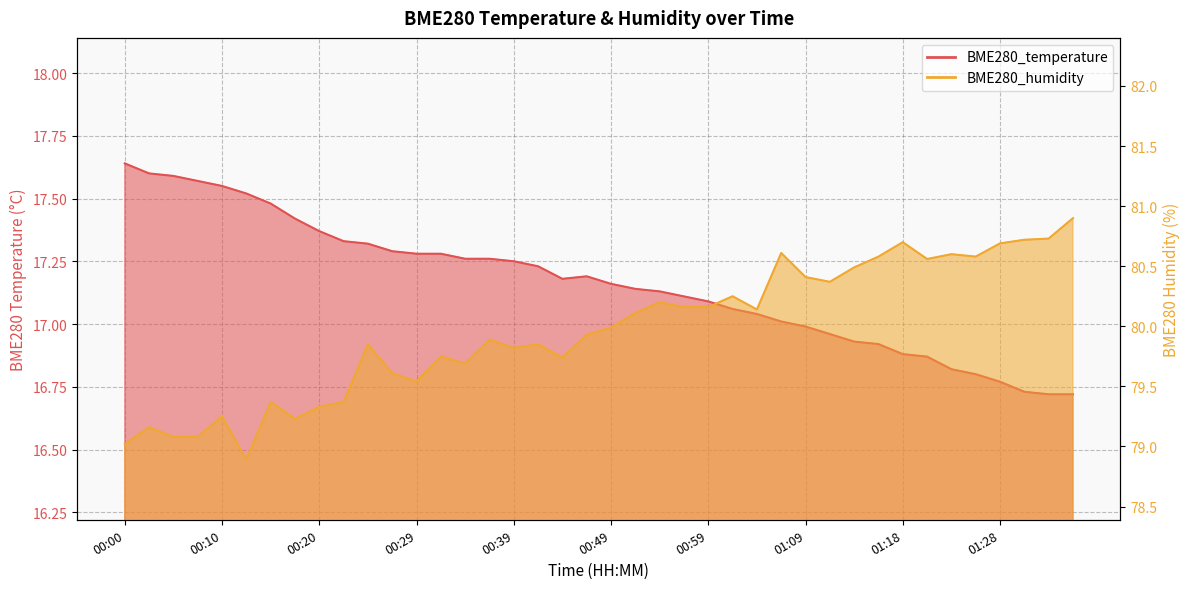

List the series in order of their overall mean, lowest first.

BME280_temperature, BME280_humidity